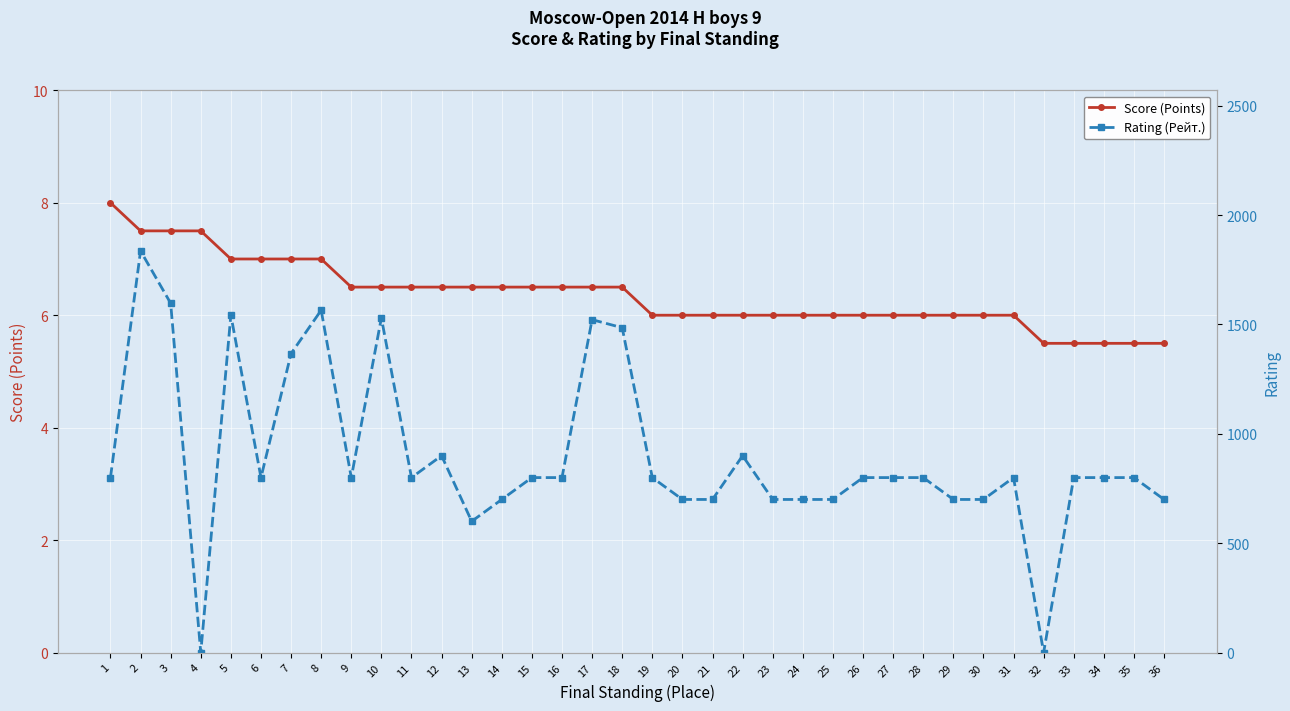

What is the sum of all Score (Points) values?

229.0